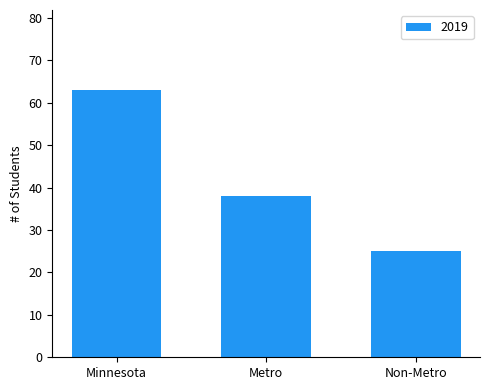

Reading left to right, extract all data points from this chart.

63	38	25